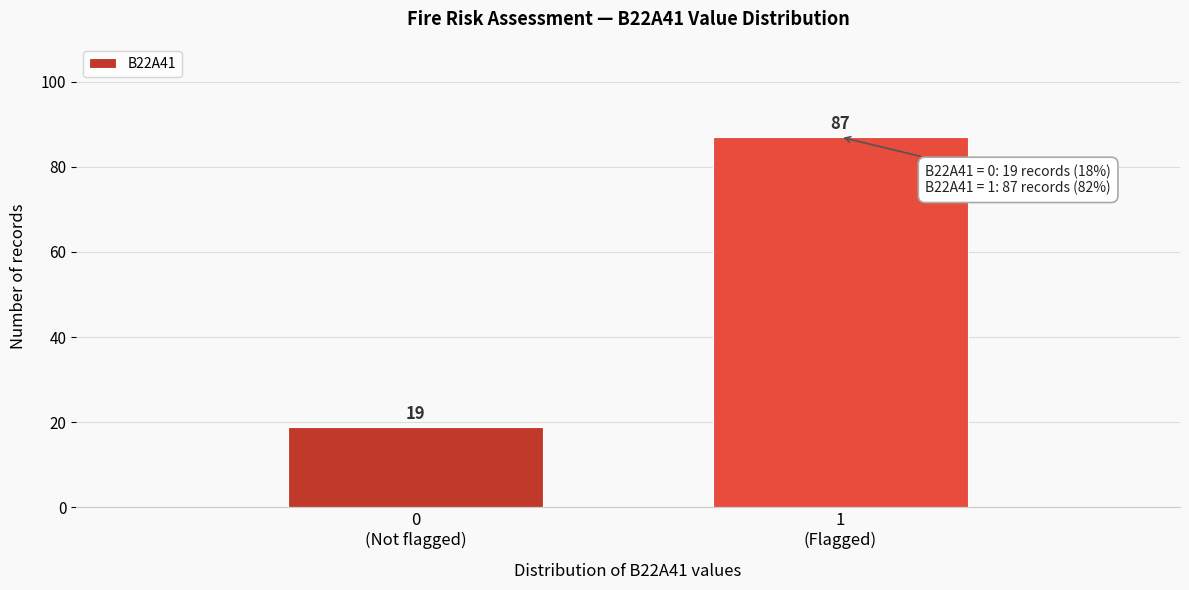

Reading right to left, list all the values displayed in this chart.

87	19